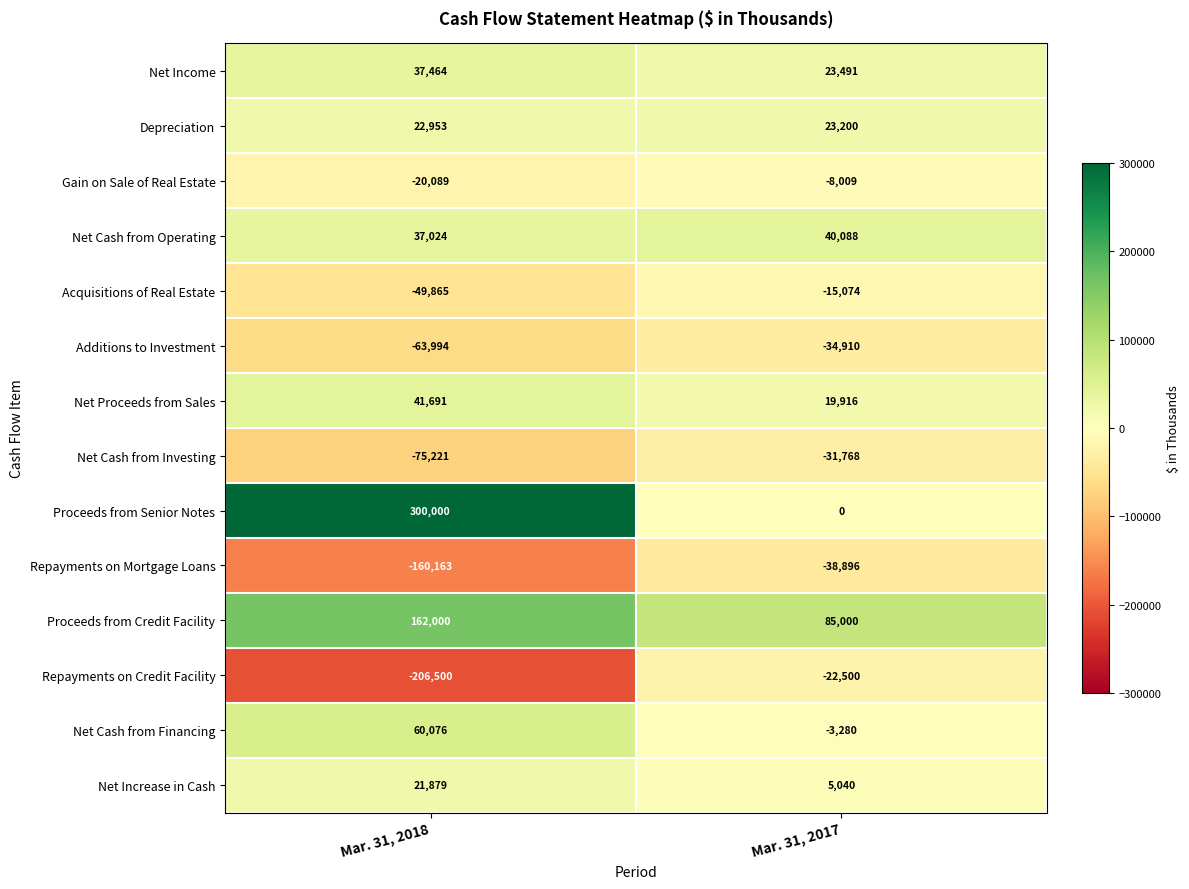

At how many categories does at least one series exceed 36913?

2